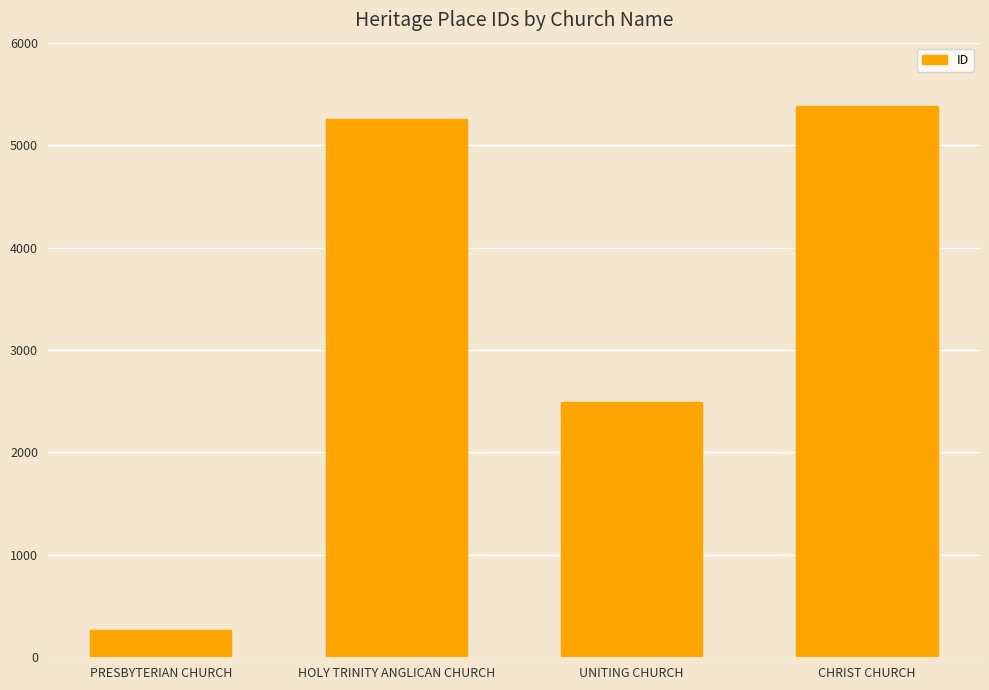

Which label corresponds to the largest value in the chart?

CHRIST CHURCH